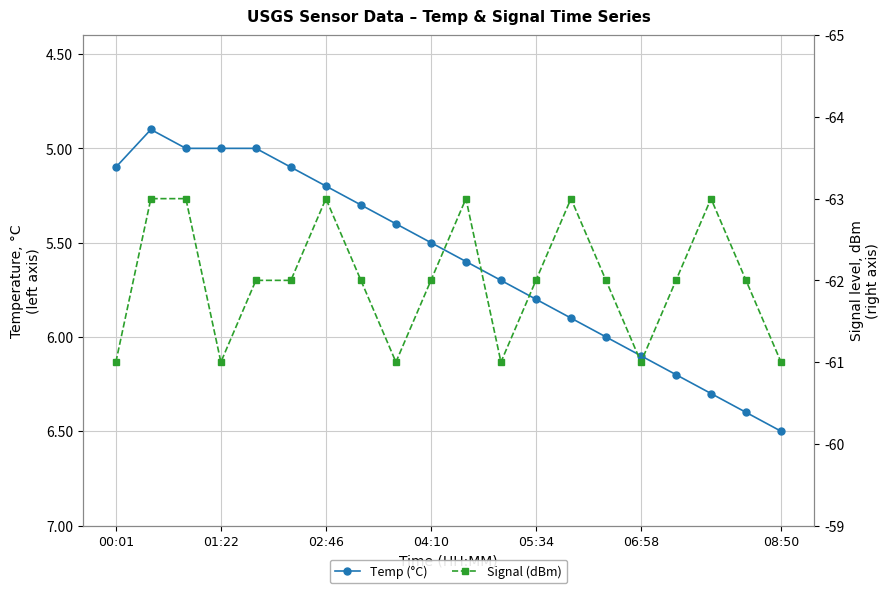

What is the total value across all series at 13?

-57.1